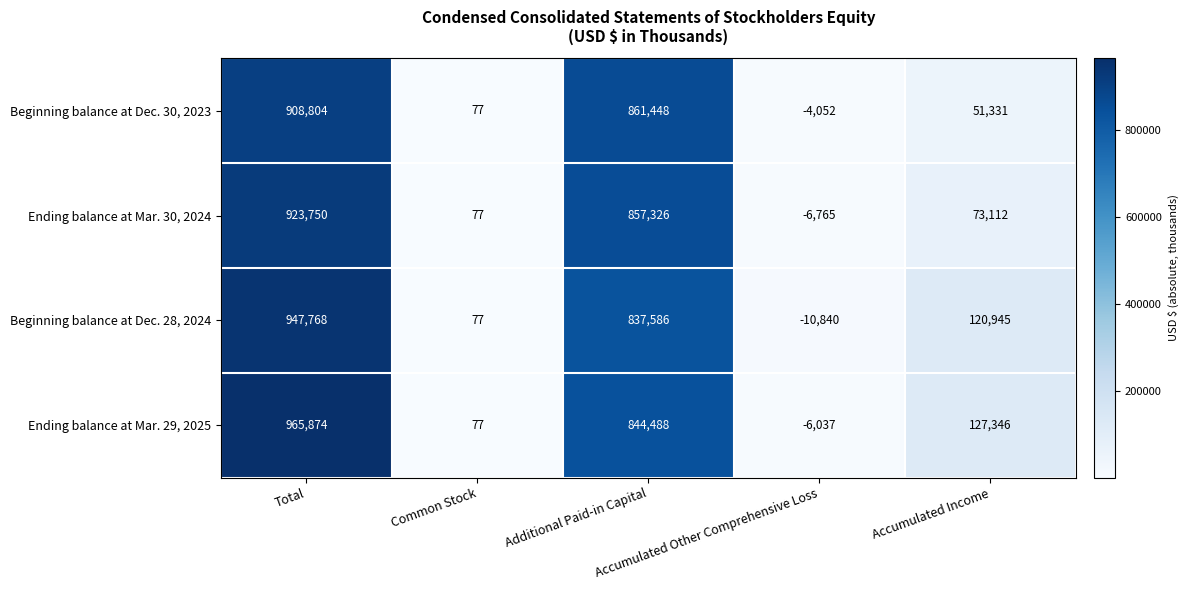

What is the difference between the maximum and minimum values in the Beginning balance at Dec. 28, 2024 series?

958608